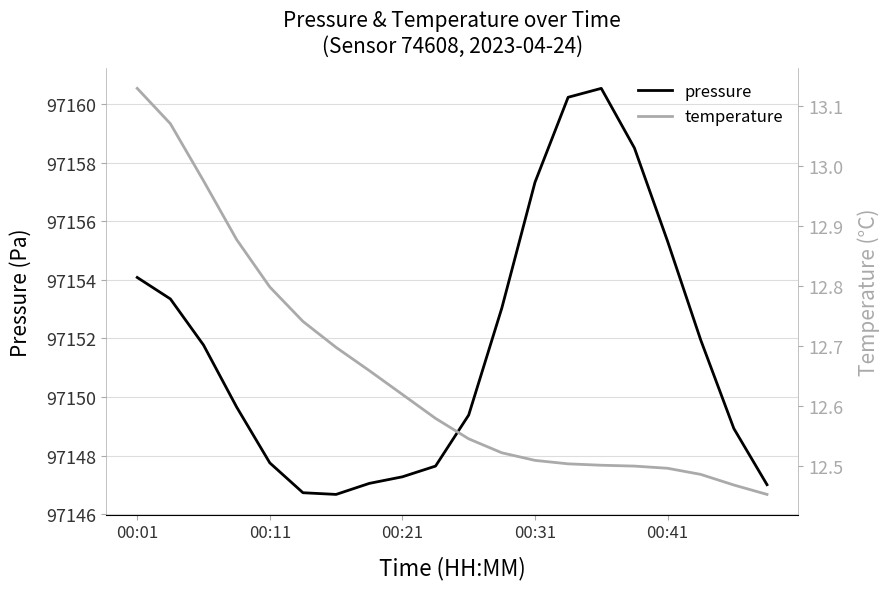

What is the minimum value for pressure?

97146.7